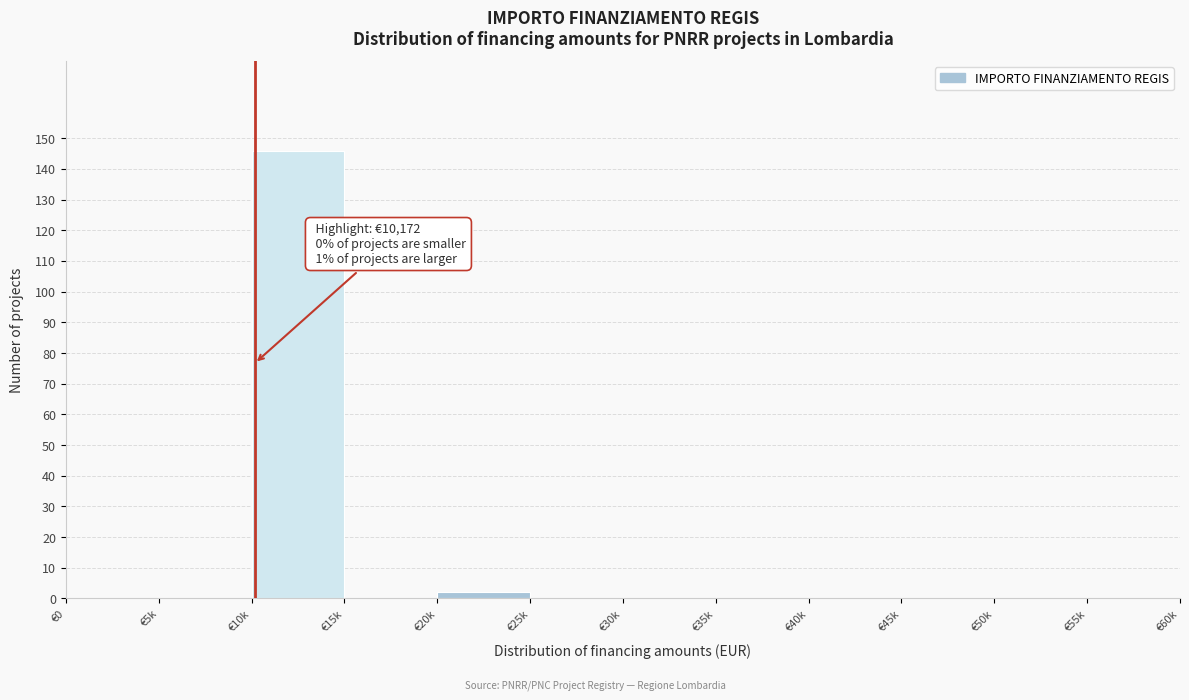

What is the maximum value shown in the chart?

146